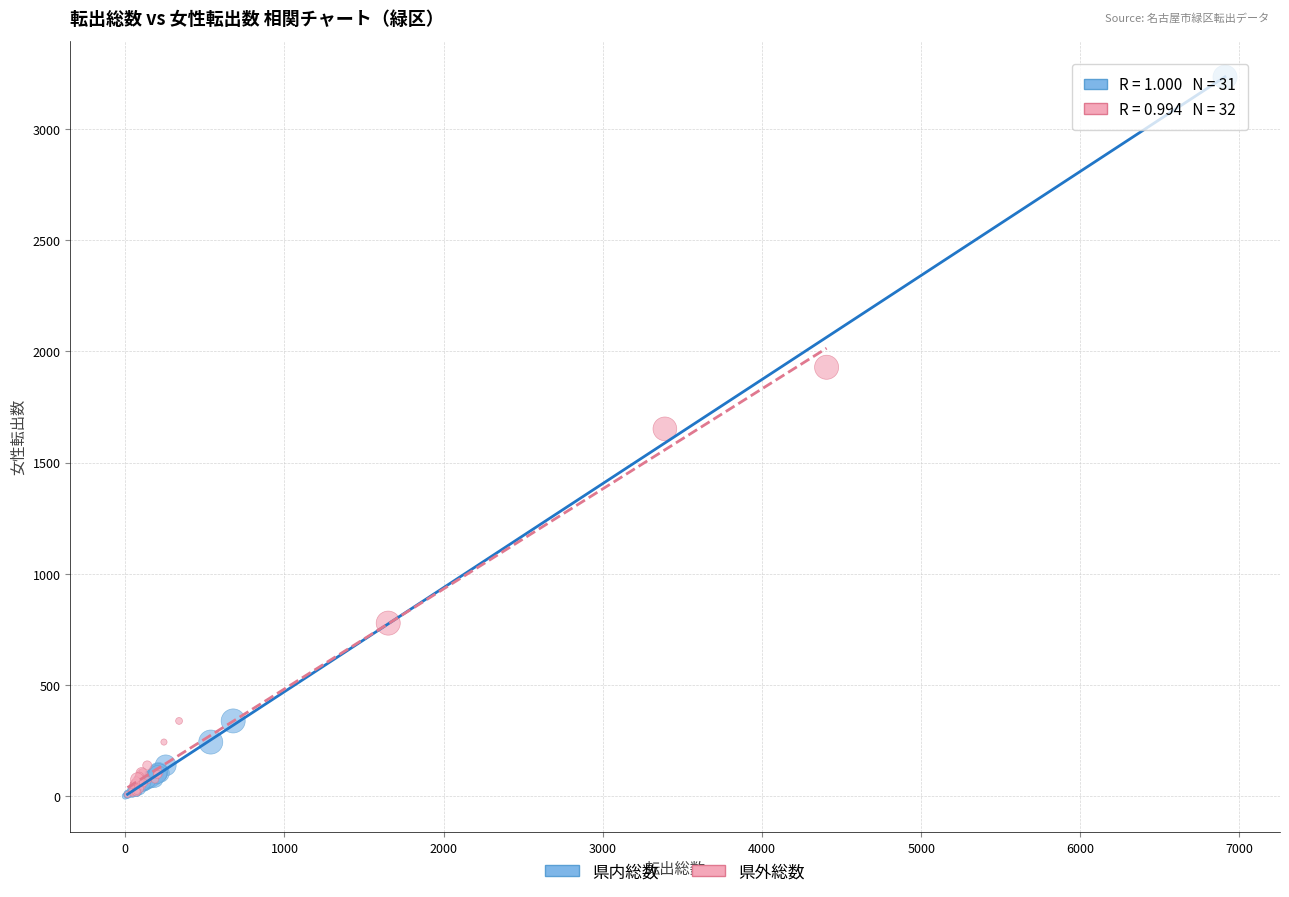

Which series has the largest Y range (max minus min)?

県内総数